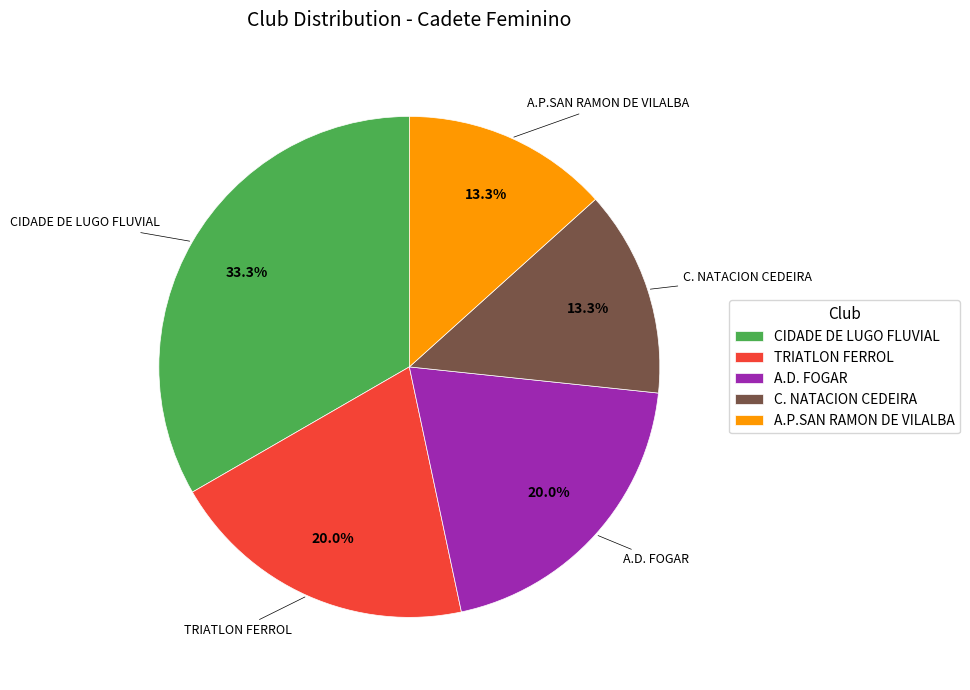

To the nearest percent, what is the difference between the largest and smallest slice percentages?

20%